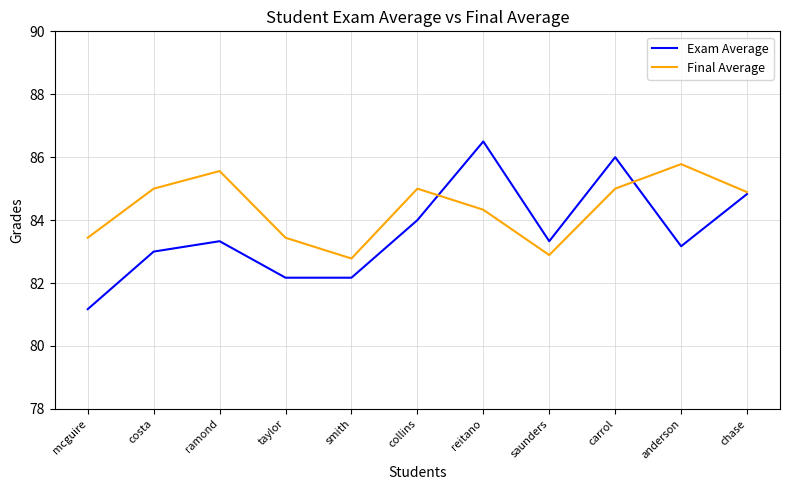

What is the approximate value of Exam Average at costa?

83.0